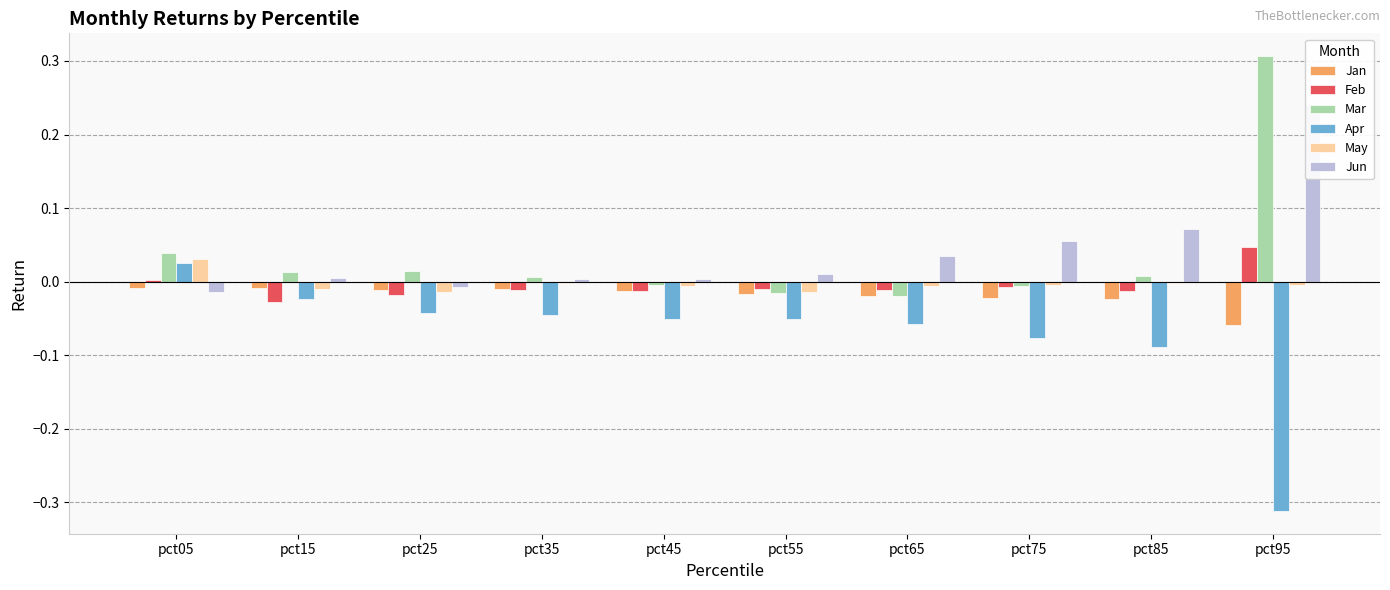

The value of Jan at pct55 is -0.0. True or false?

True